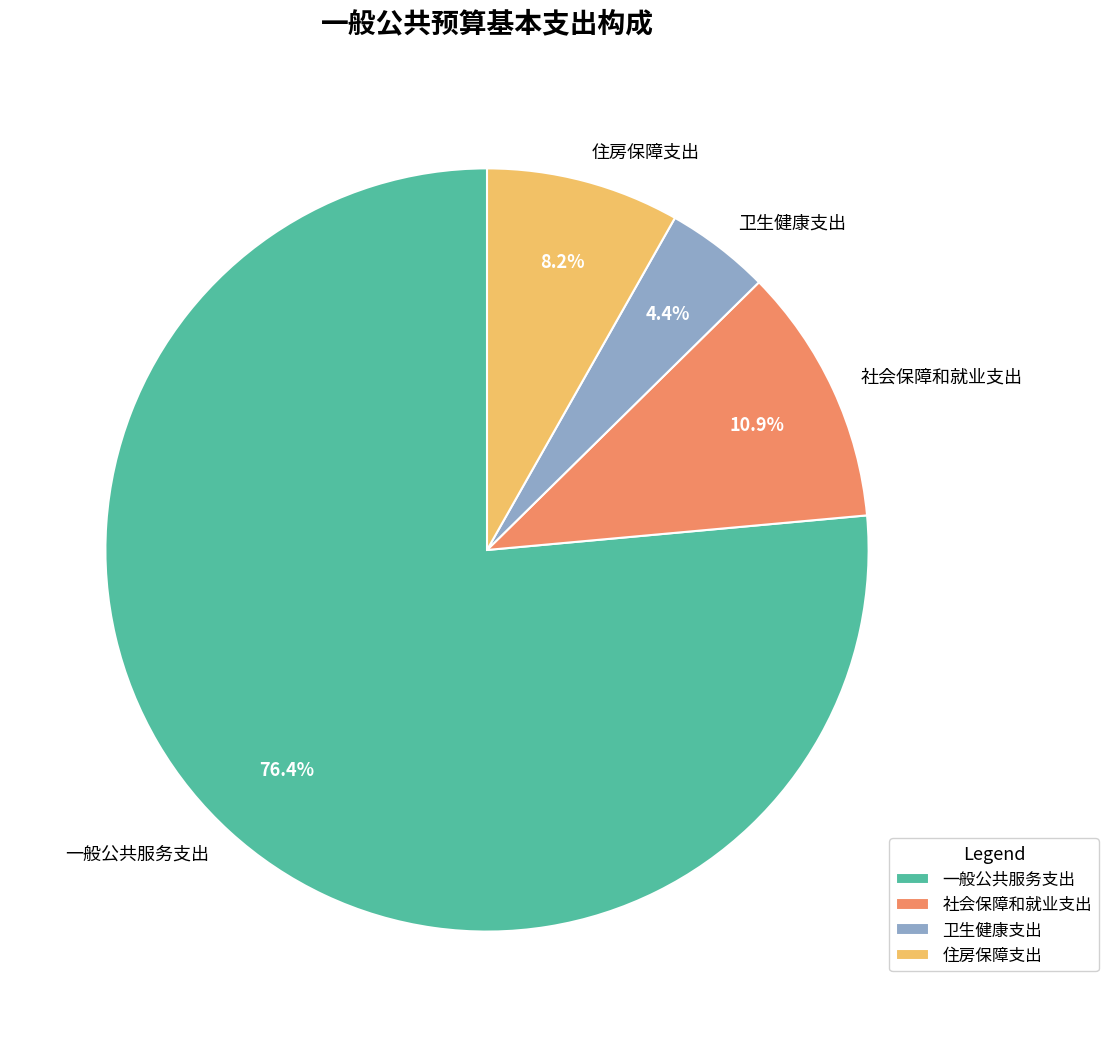

Which category accounts for the majority?

一般公共服务支出